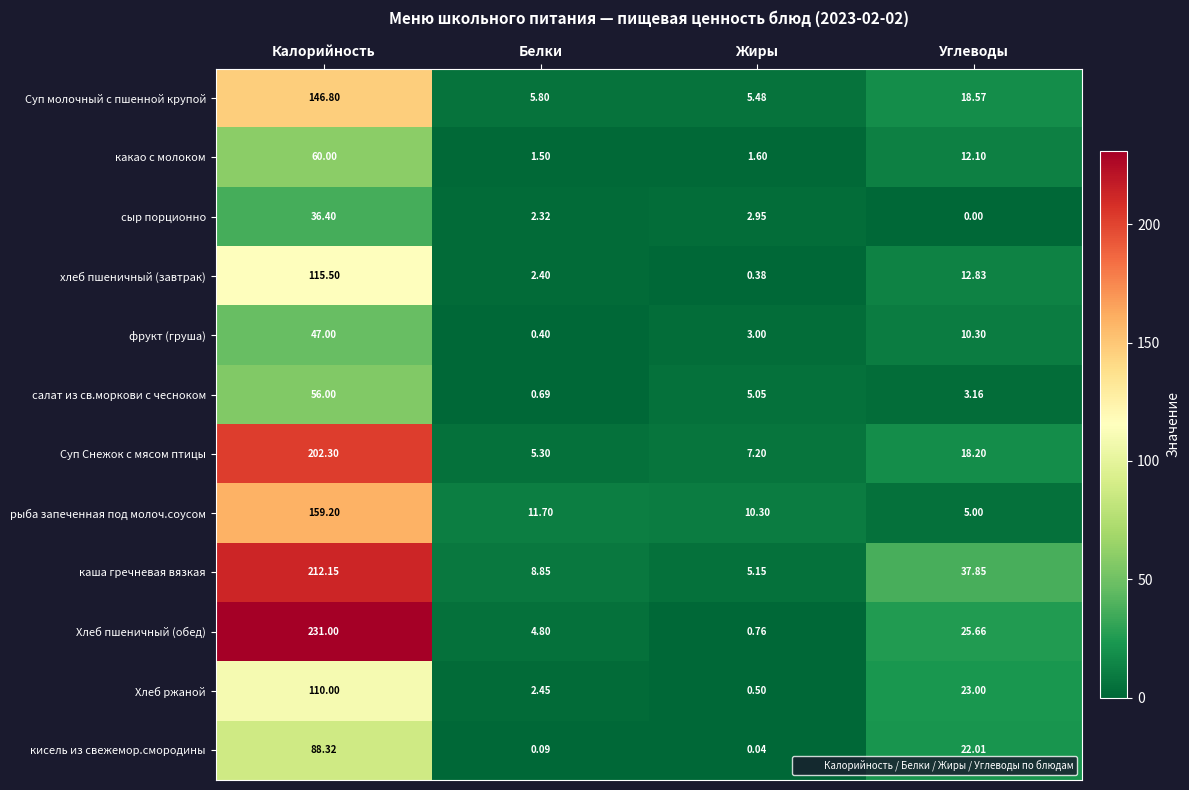

Where is какао с молоком nearest to the value 30?

Углеводы